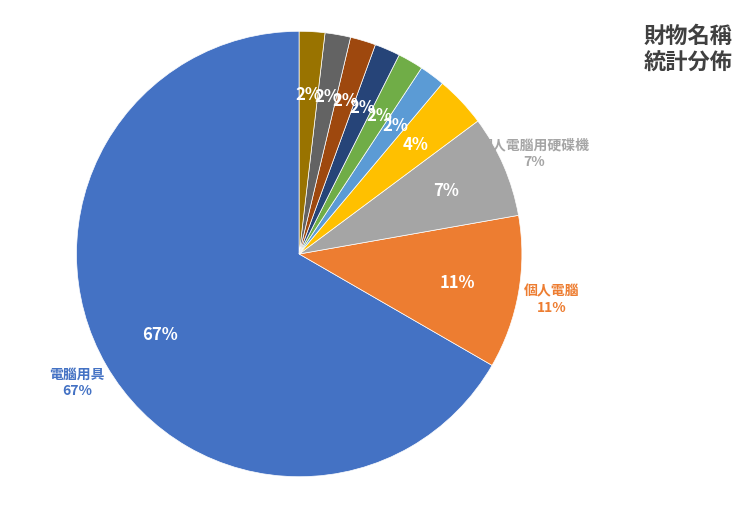

What is the largest slice in the pie chart?

電腦用具